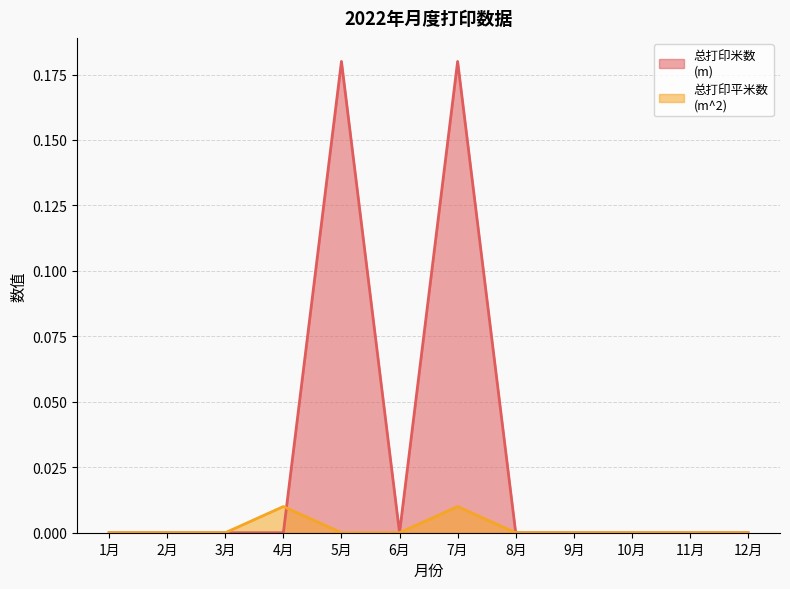

The 总打印平米数
(m^2) series shows 0.0 at 5月. True or false?

True